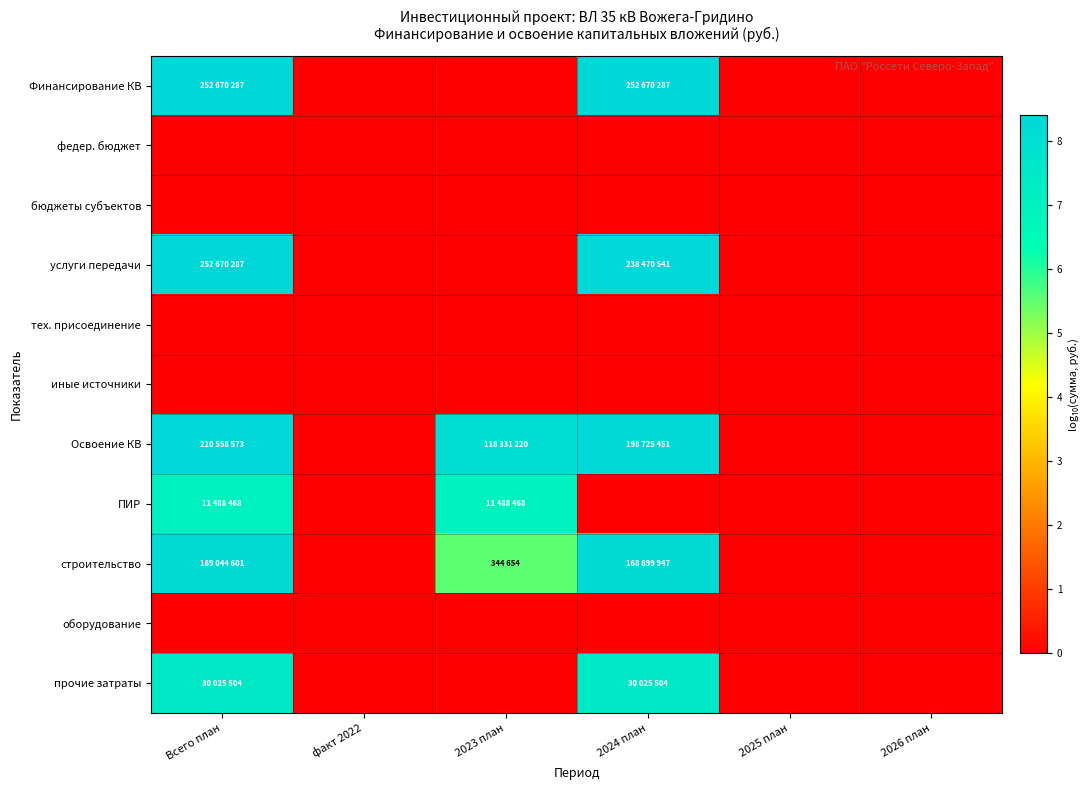

Which has a higher value, Всего план or 2023 план?

Всего план